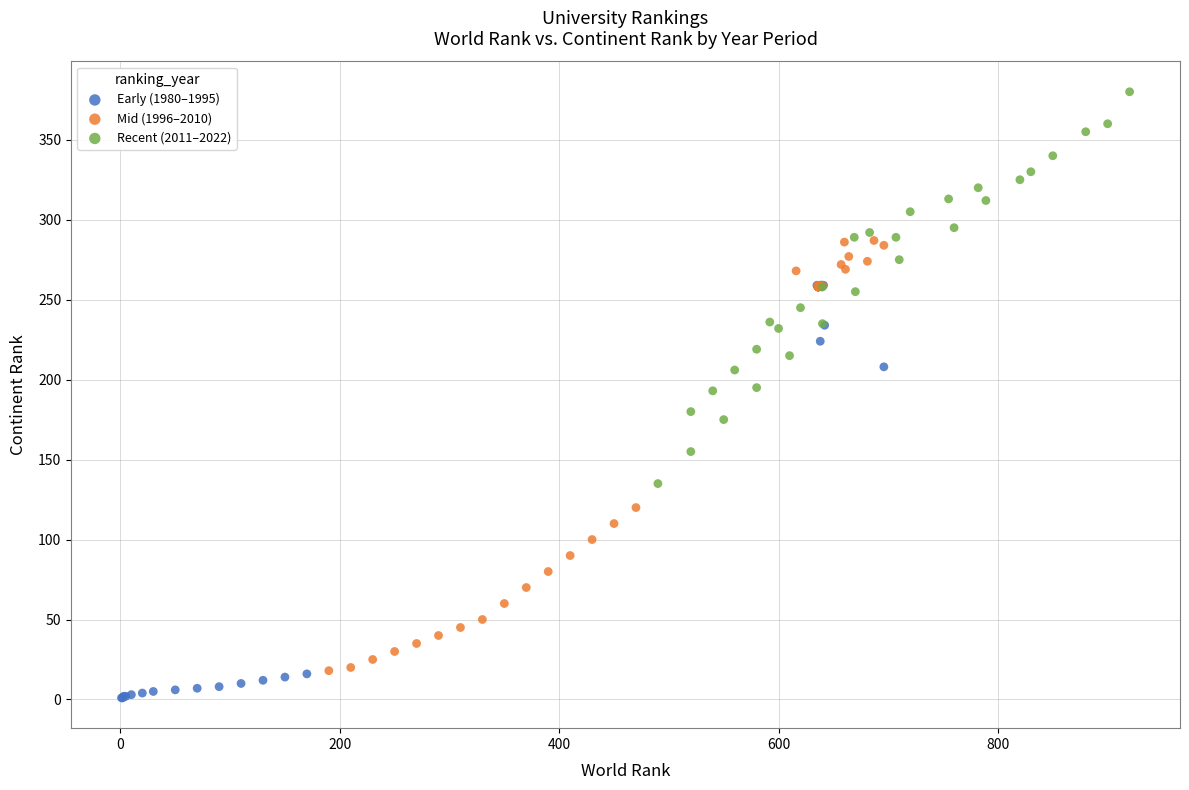

Which series reaches the minimum Y coordinate?

Early (1980–1995)